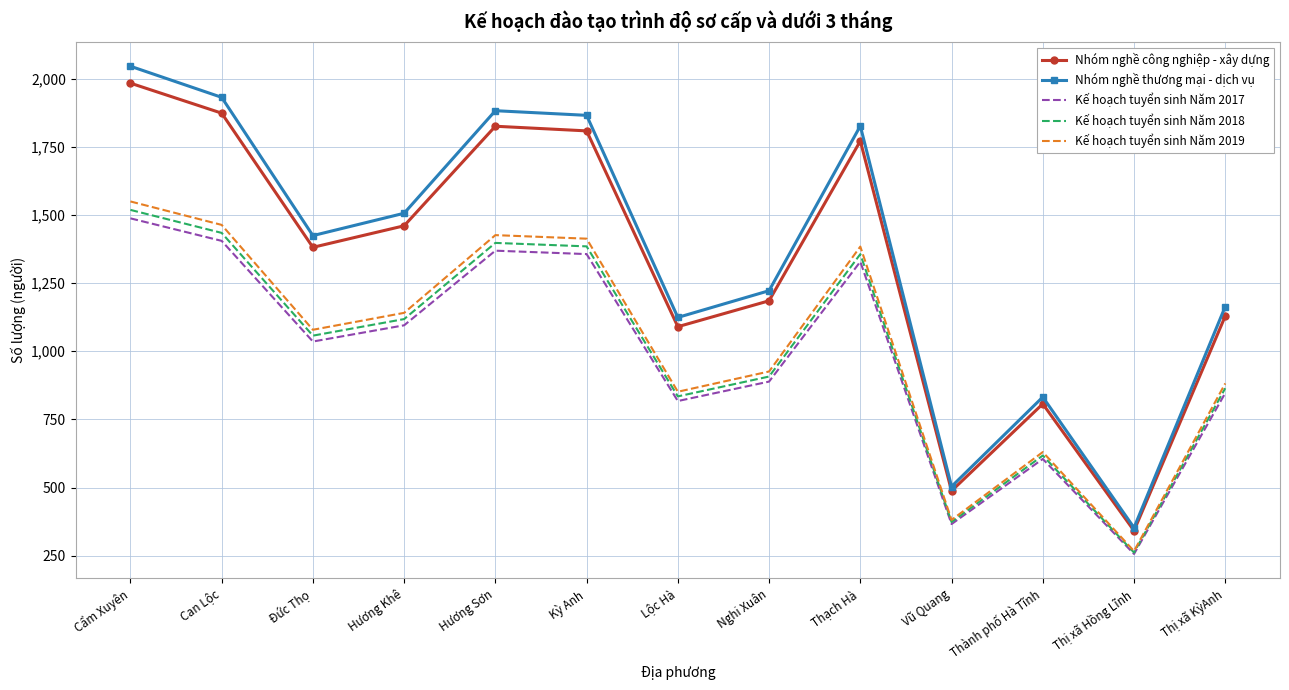

Which series changed the most between Hương Khê and Thạch Hà?

Nhóm nghề thương mại - dịch vụ